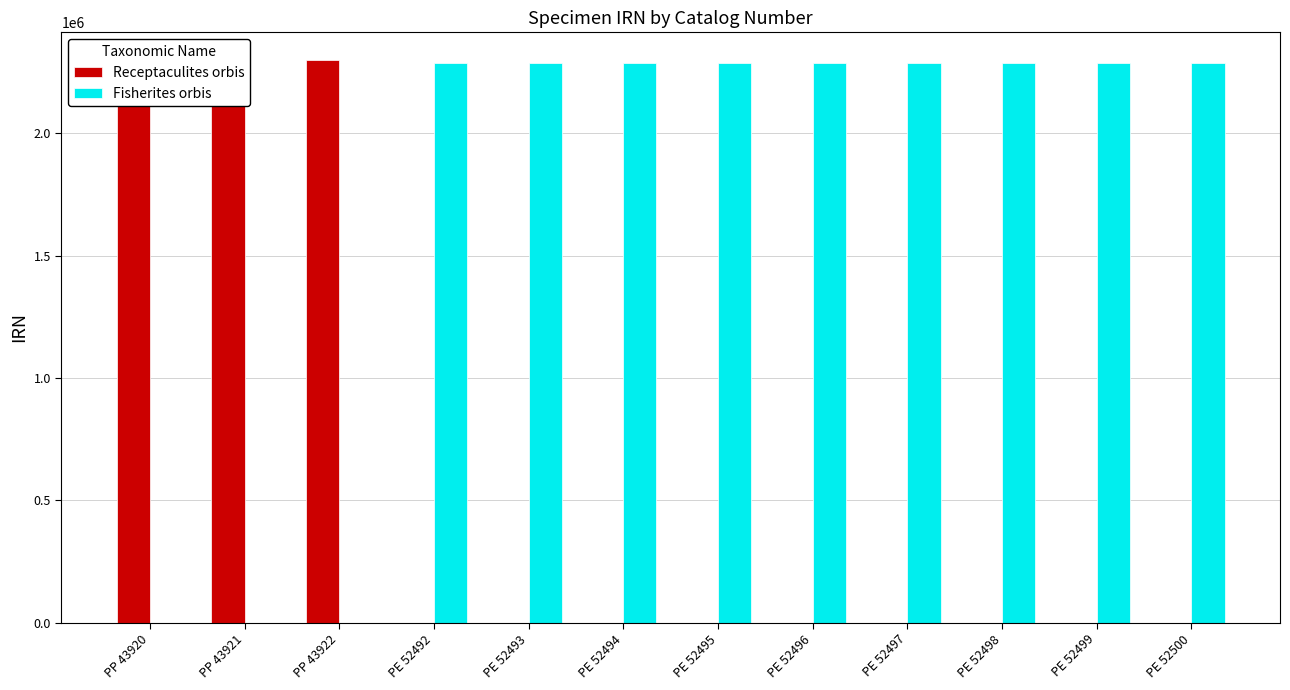

True or false: Receptaculites orbis has a value of 0 at PE 52492.

True